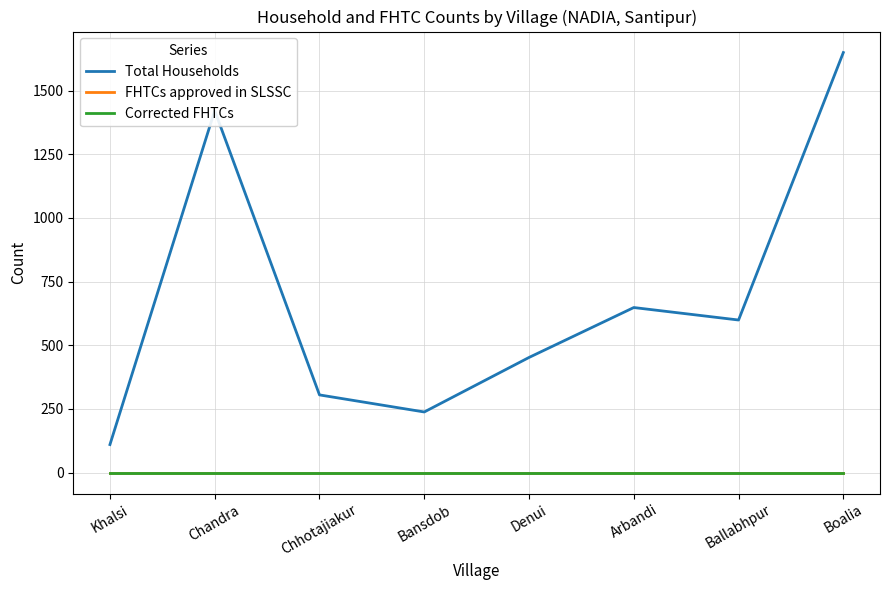

What is the label of the 2nd point from the left?

Chandra